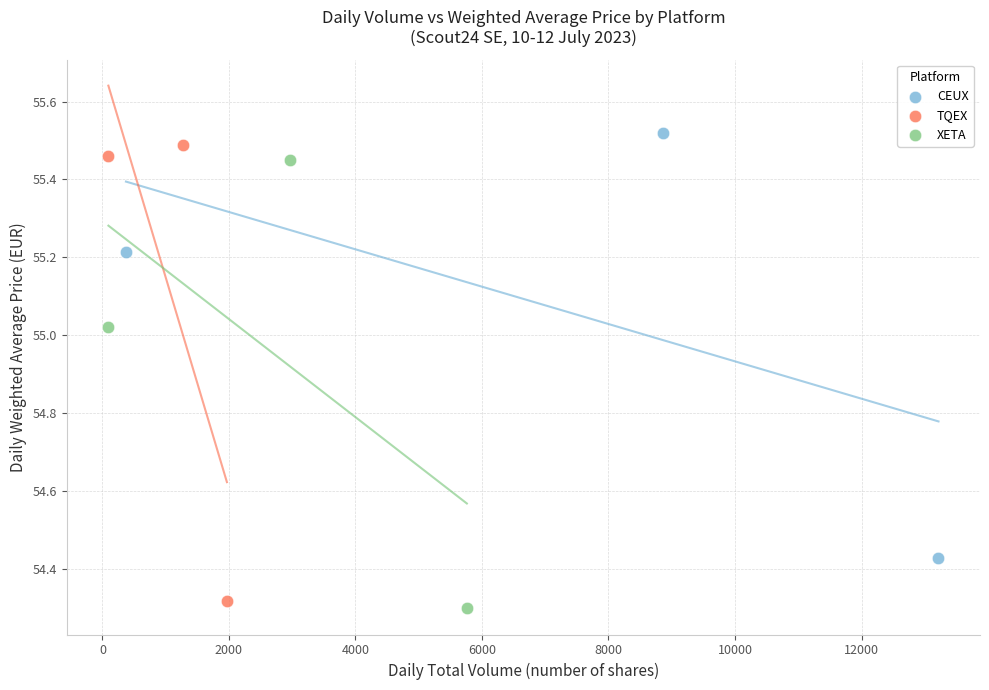

What are all the series names shown in the legend?

CEUX, TQEX, XETA